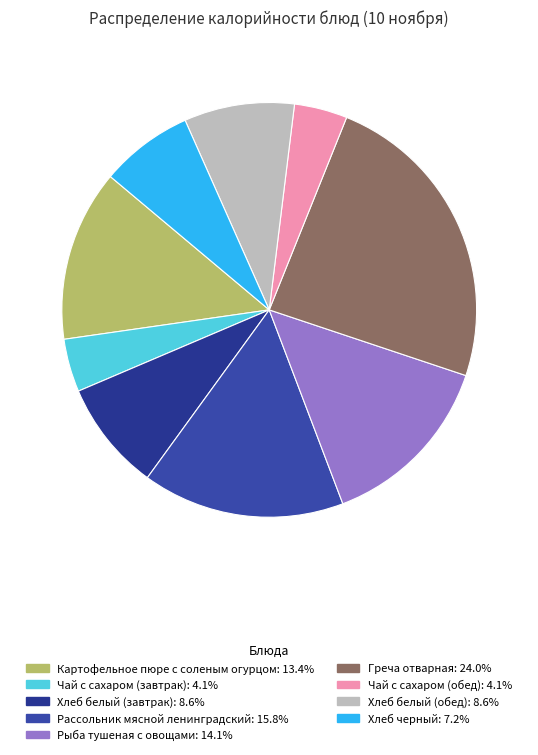

Which slice is the largest?

Греча отварная